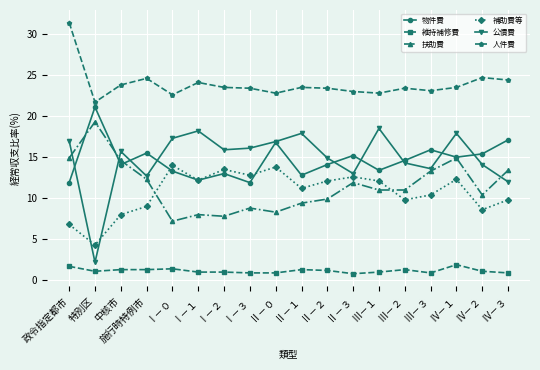

In 公債費, how many points are lower than both neighbors (excluding endpoints)?

5